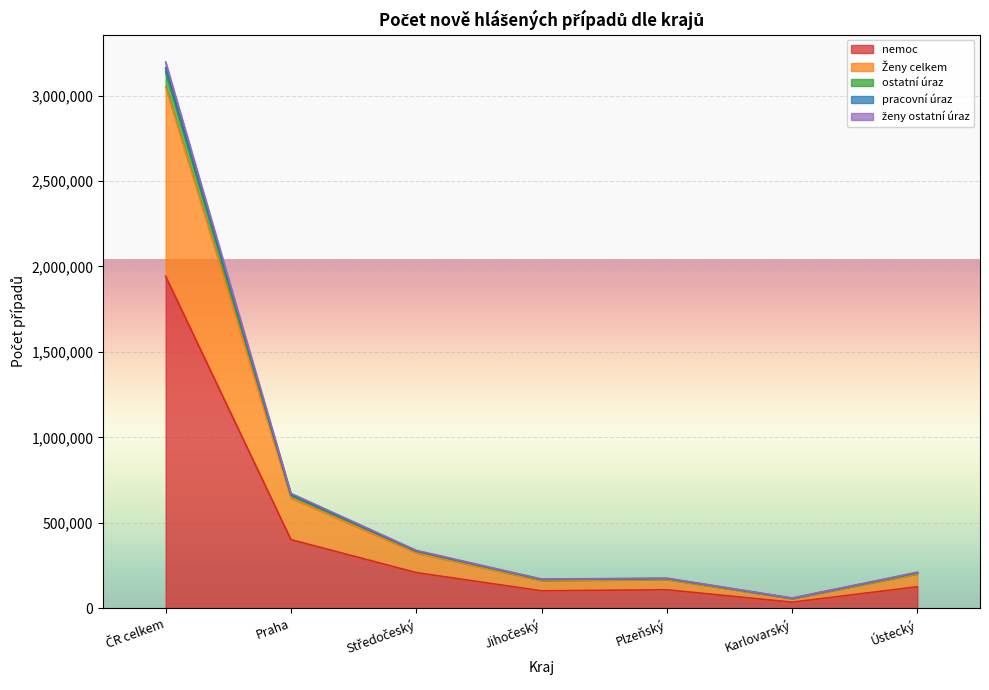

True or false: Ženy celkem and ženy ostatní úraz cross at least once.

False